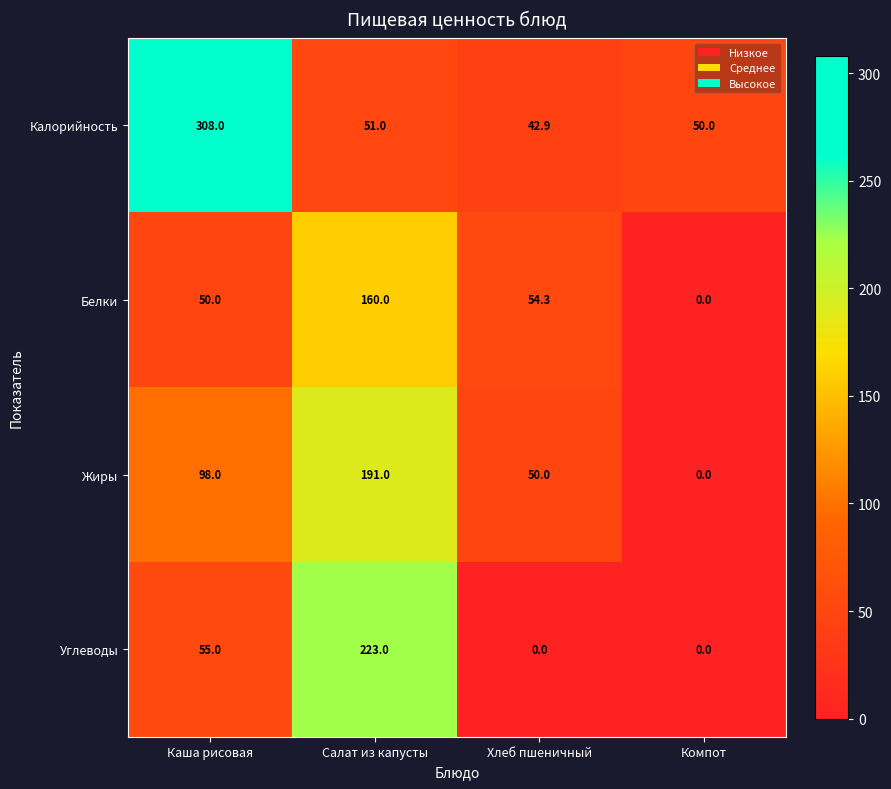

How many distinct data groups are displayed?

4